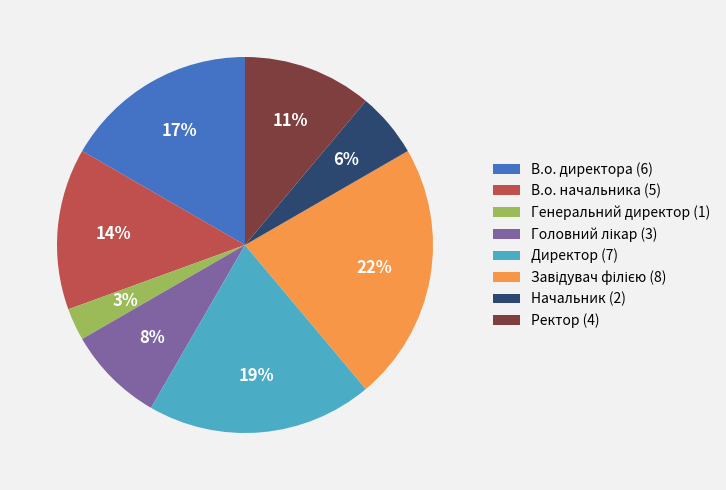

Is the sum of Директор and В.о. директора greater than half?

No